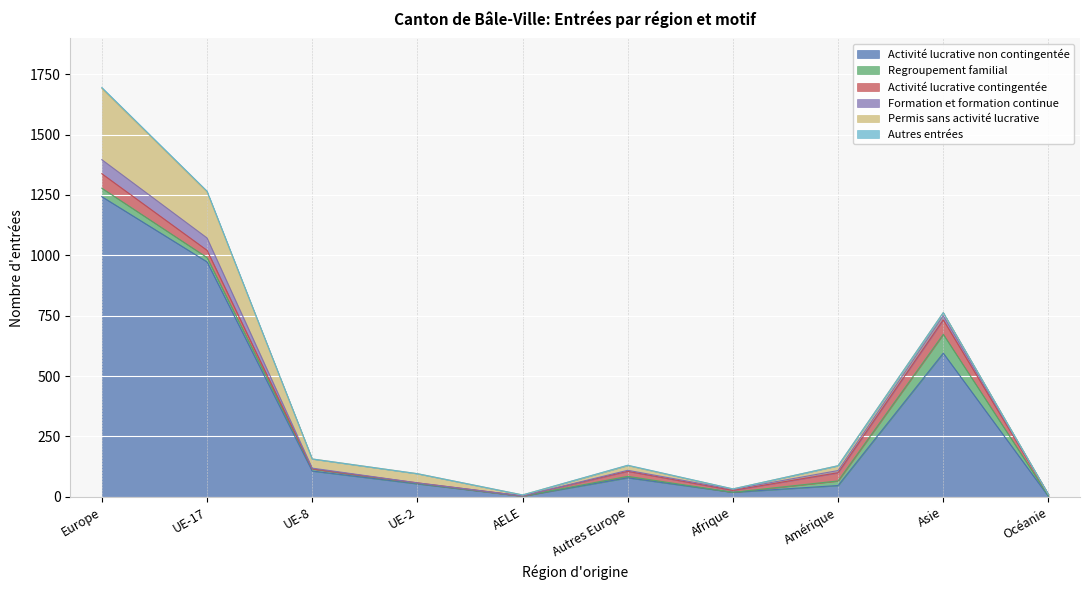

What is the difference between the maximum and minimum values in the Permis sans activité lucrative series?

295